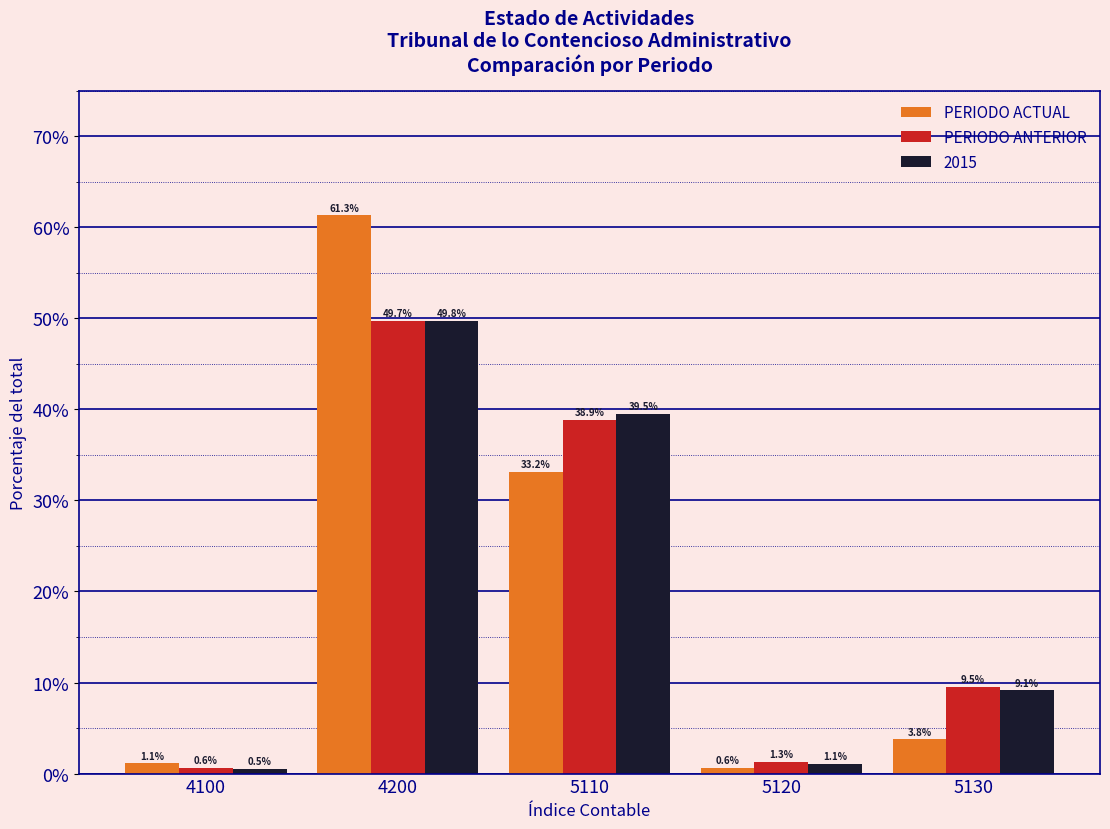

Reading left to right, transcribe all the data shown in this chart.

PERIODO ACTUAL: 4100=1.1	4200=61.3	5110=33.2	5120=0.6	5130=3.8
PERIODO ANTERIOR: 4100=0.6	4200=49.7	5110=38.9	5120=1.3	5130=9.5
2015: 4100=0.5	4200=49.8	5110=39.5	5120=1.1	5130=9.1